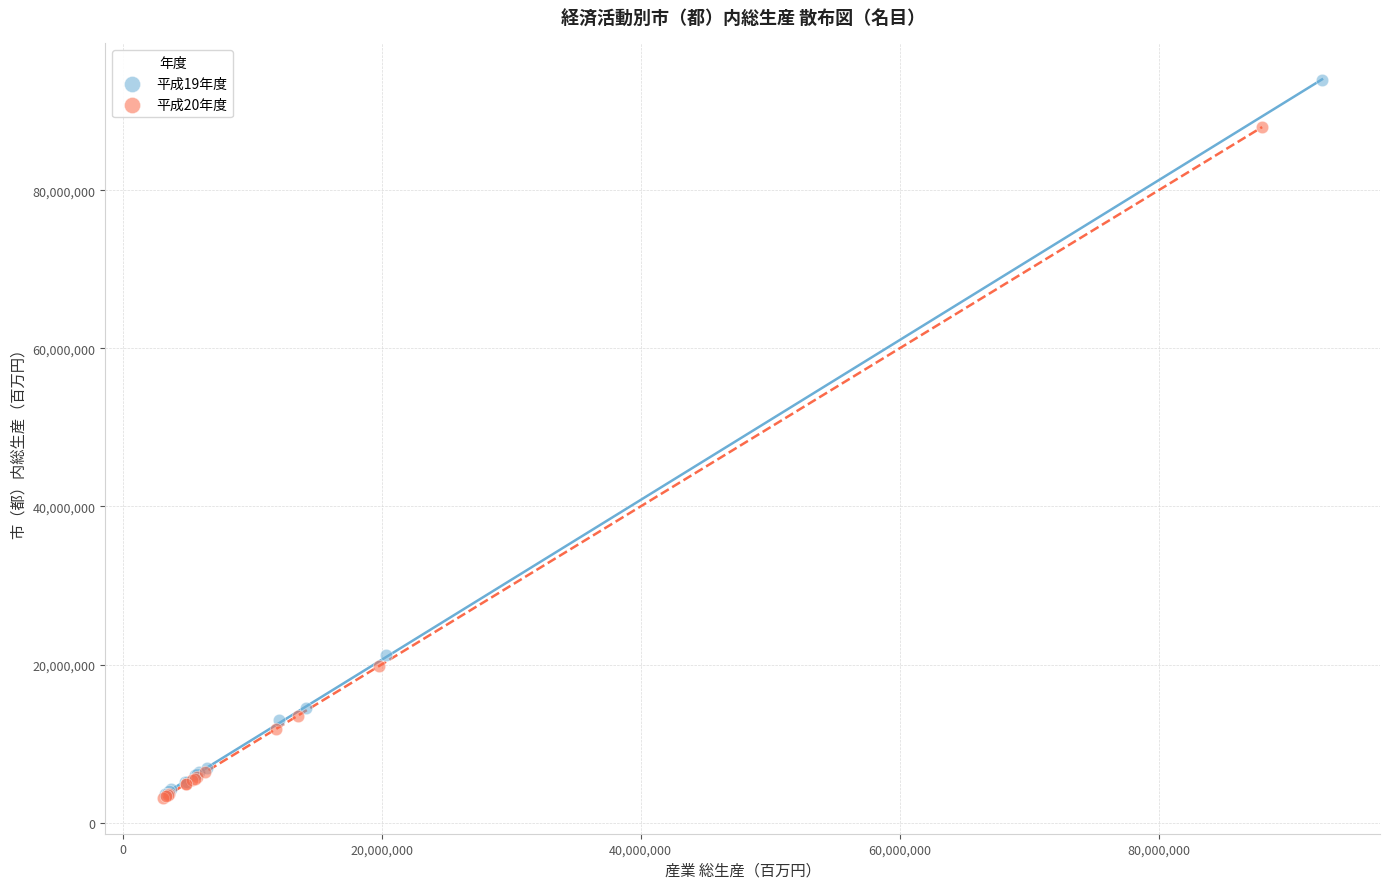

What are all the series names shown in the legend?

平成19年度, 平成20年度